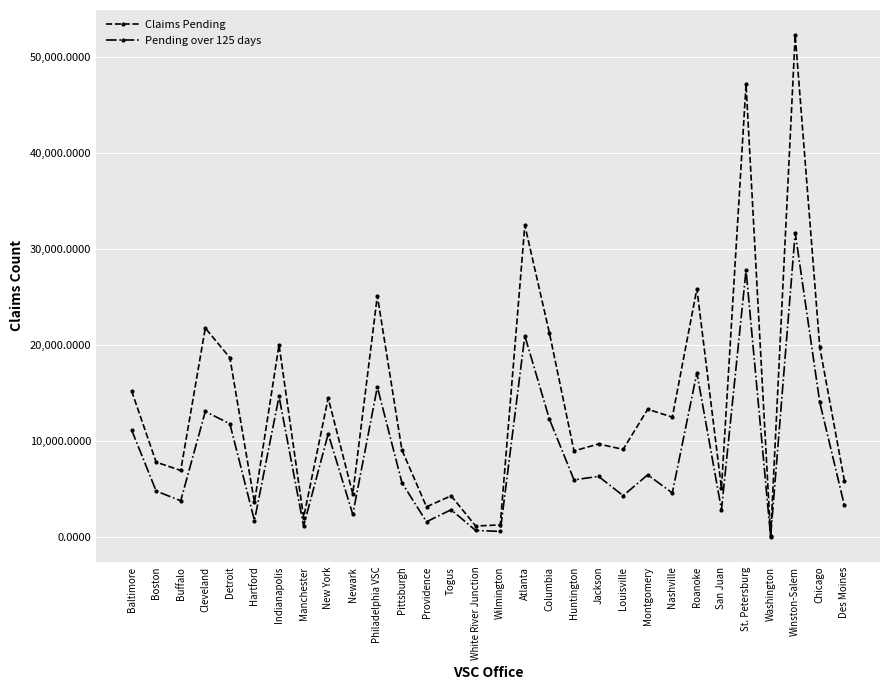

The Claims Pending series shows 20014 at Indianapolis. True or false?

True